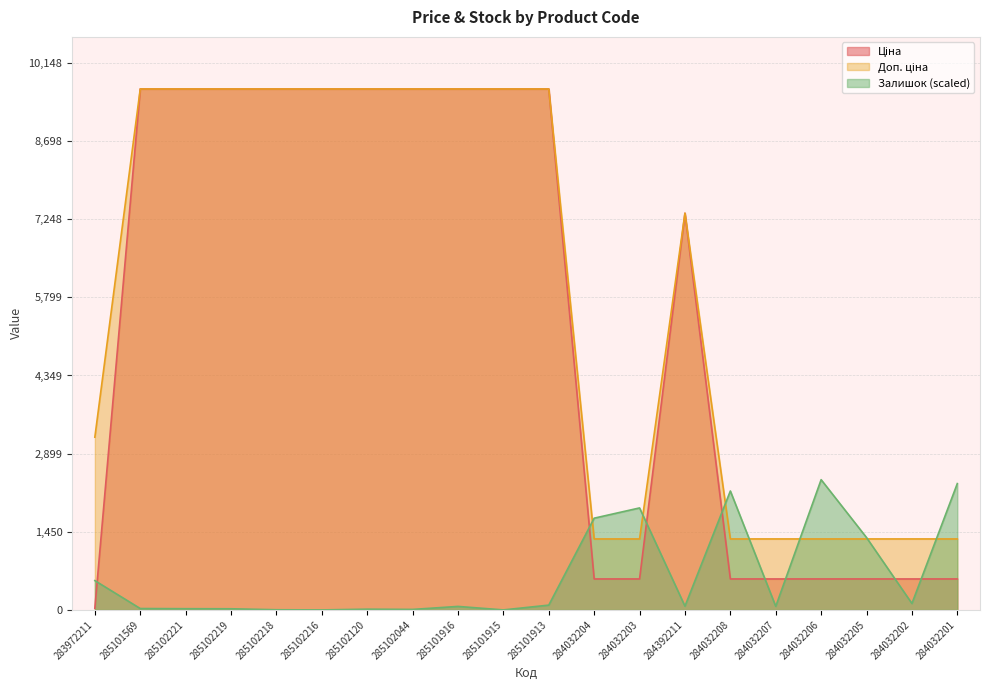

What is the minimum value for Доп. ціна?

1316.7